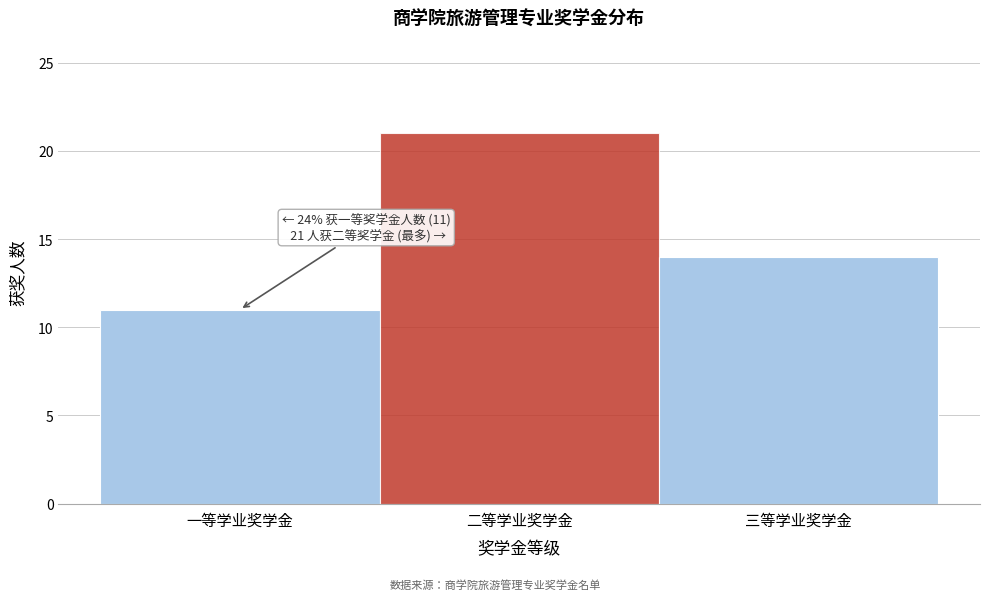

Reading left to right, what are all the values shown in this chart?

一等学业奖学金=11	二等学业奖学金=21	三等学业奖学金=14